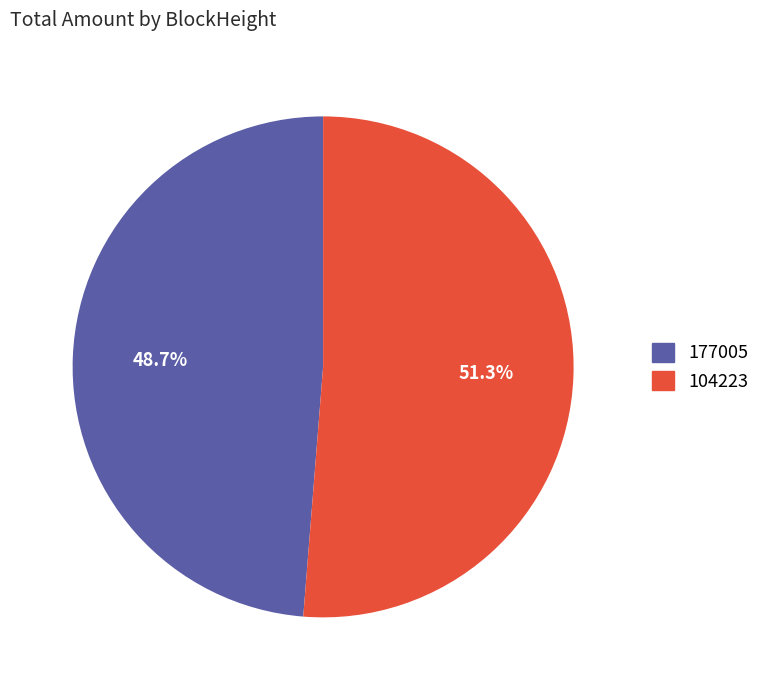

To the nearest percent, what percentage of the pie is 104223?

51%